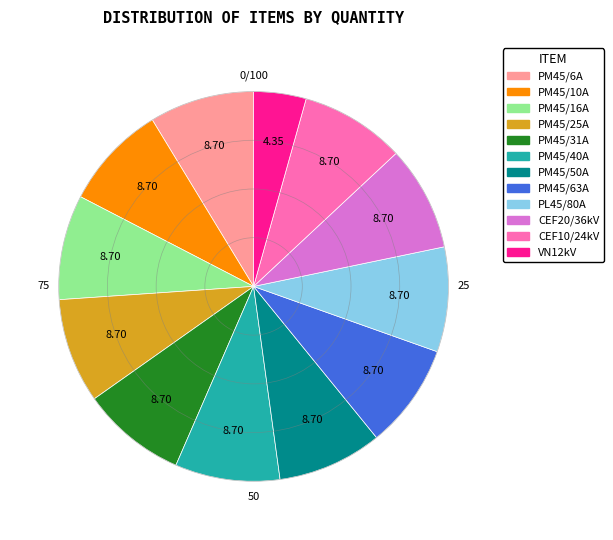

Is there a majority slice in this chart?

No